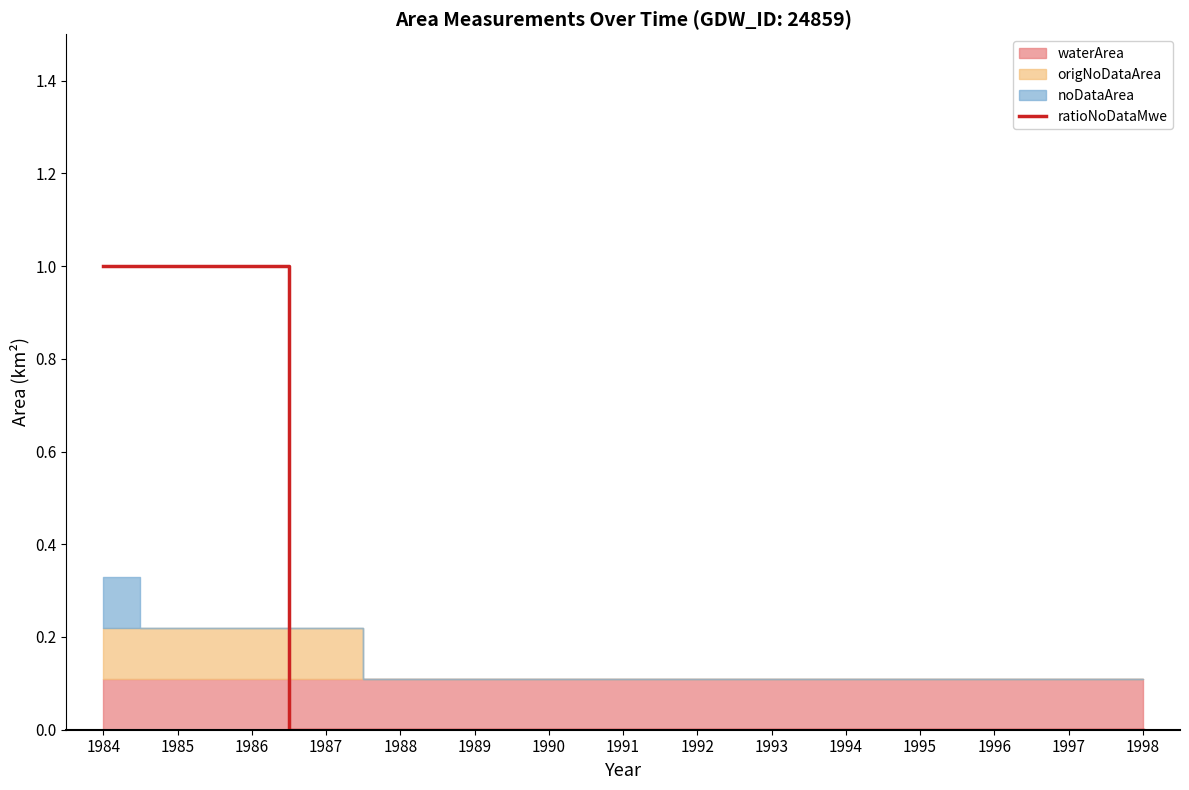

True or false: the data shows 0 at 1991.

True